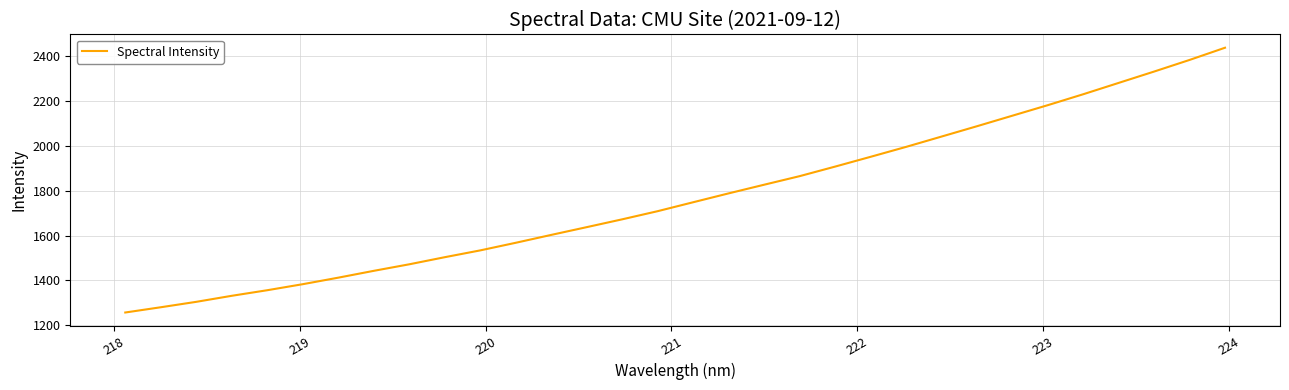

What is the difference between the maximum and minimum values?

1182.0